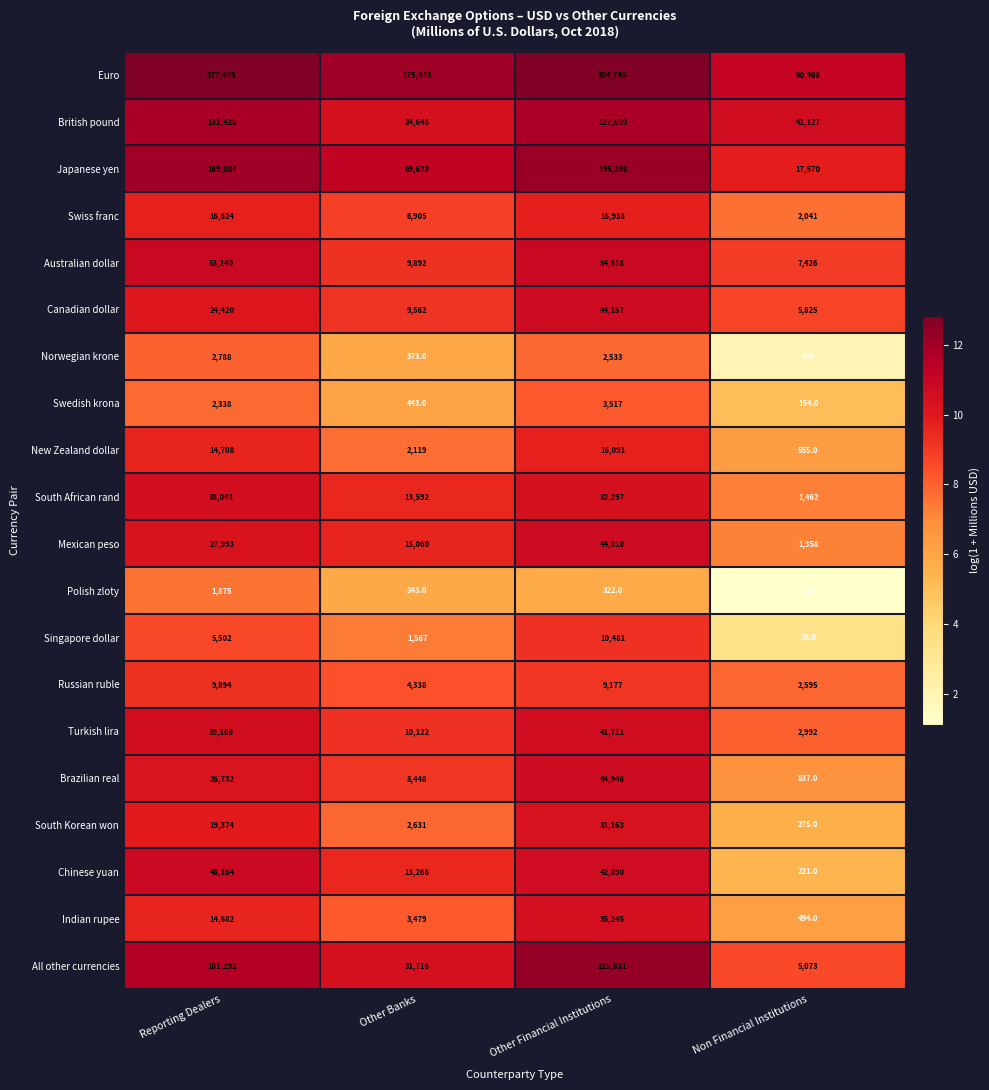

What is the spread (max minus min) of values at Non Financial Institutions?

60966